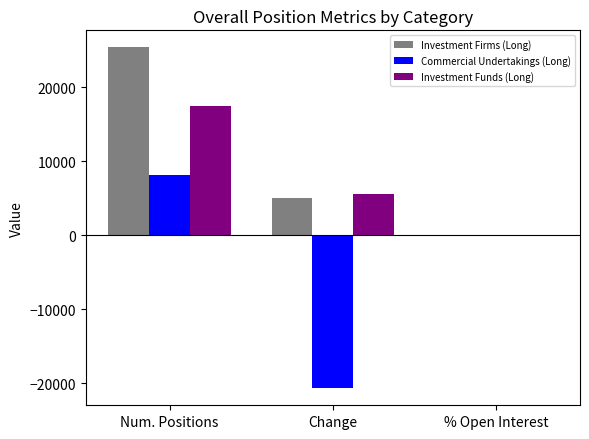

Which series changed the most between Num. Positions and % Open Interest?

Investment Firms (Long)